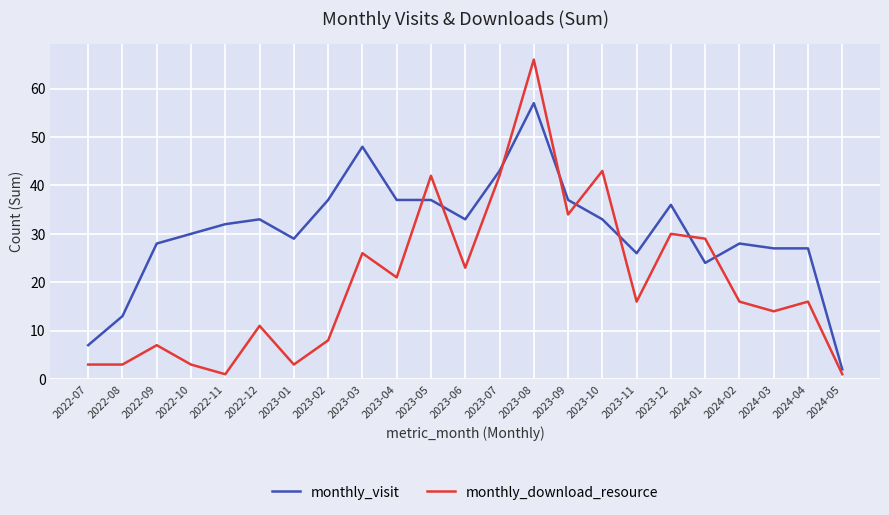

Is it true that monthly_visit equals 37 at 2023-02?

True